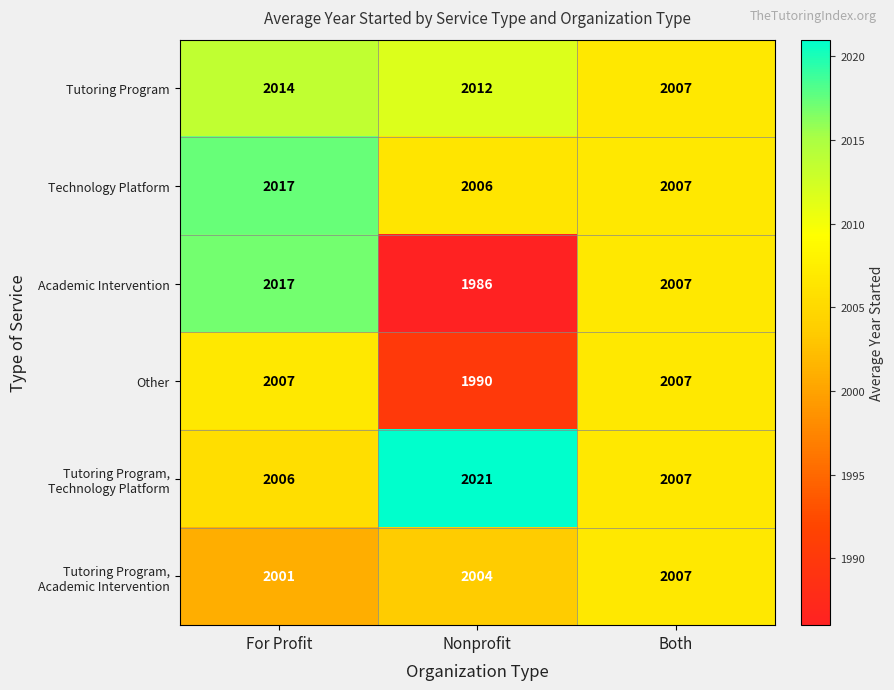

Is the value of Other at For Profit greater than the value of Academic Intervention at For Profit?

No